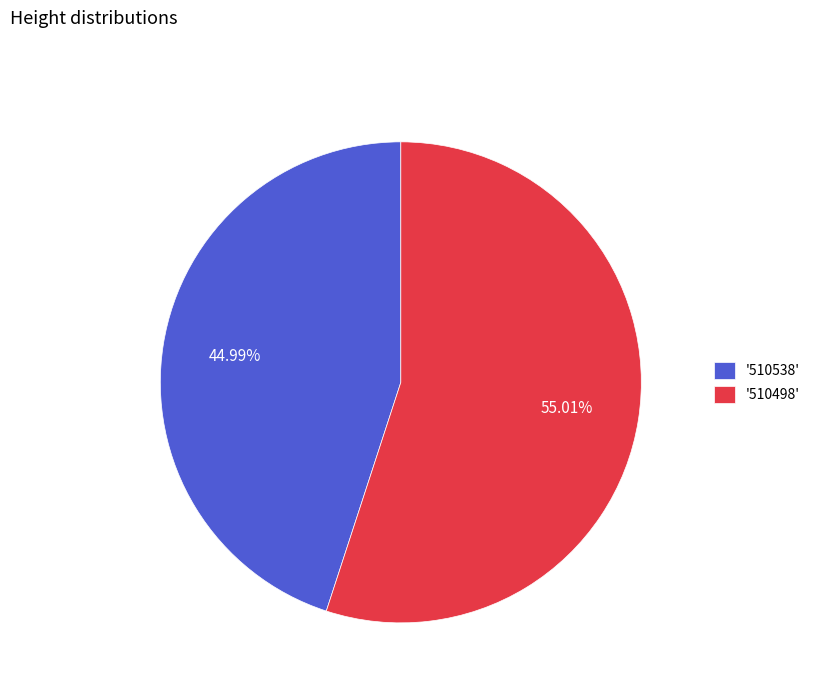

Is the sum of '510498' and '510538' greater than half?

Yes